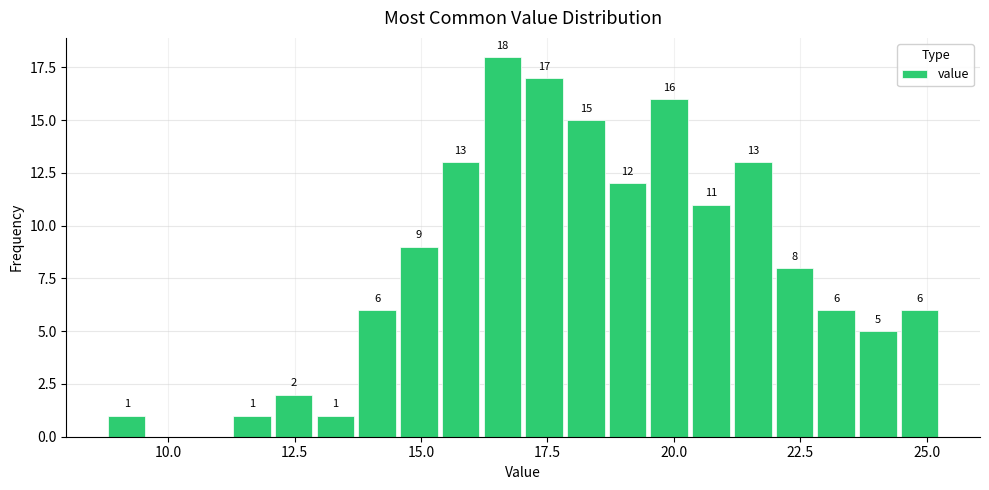

Around what value on the x-axis is the tallest bar? Give the approximate position of its centre, as read against the axis.

16.5